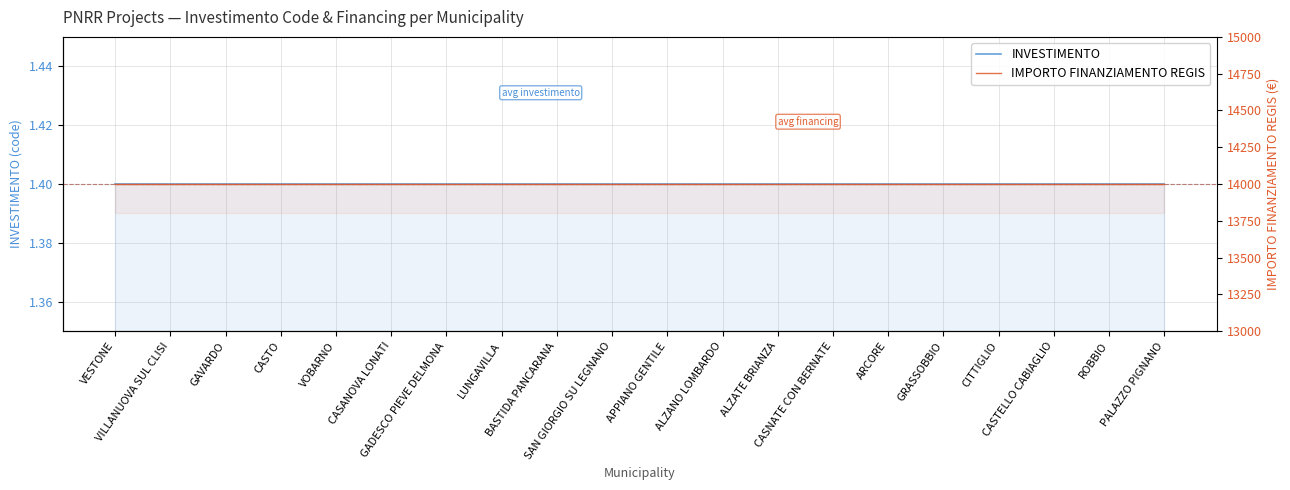

What is the value of the INVESTIMENTO point at the 1st from the left?

1.4